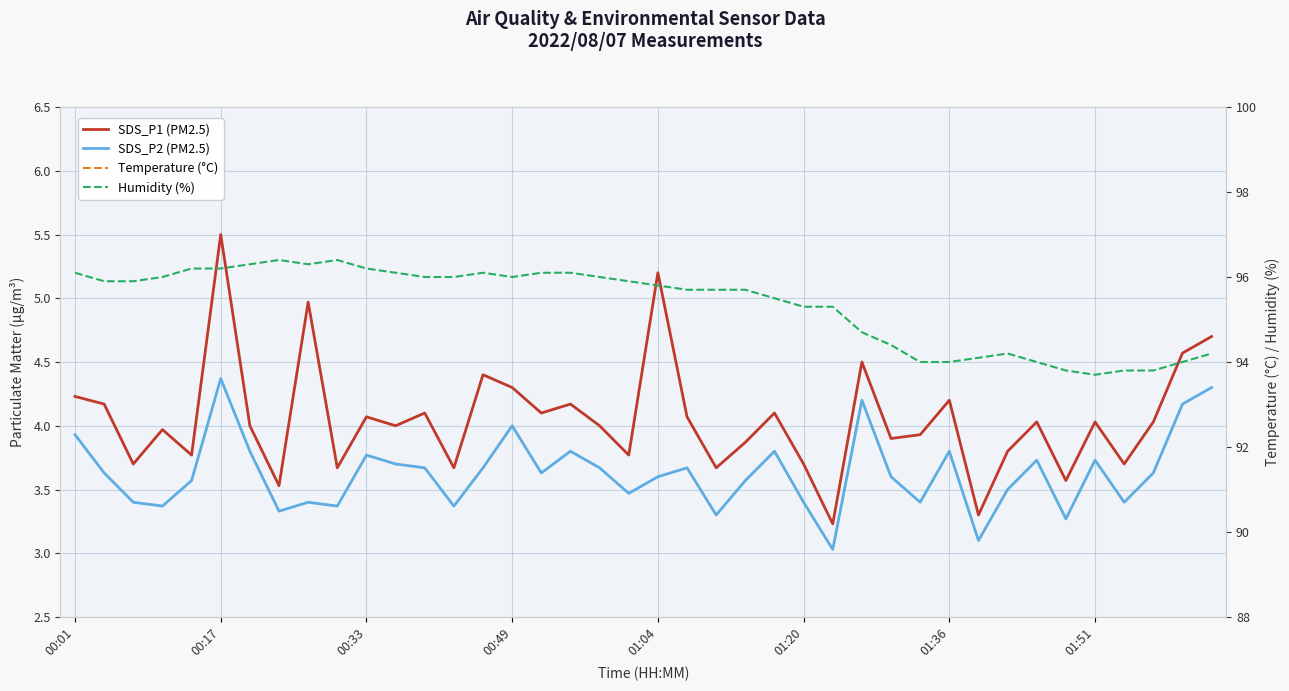

The value of SDS_P1 (PM2.5) at 38 is 2.2. True or false?

False